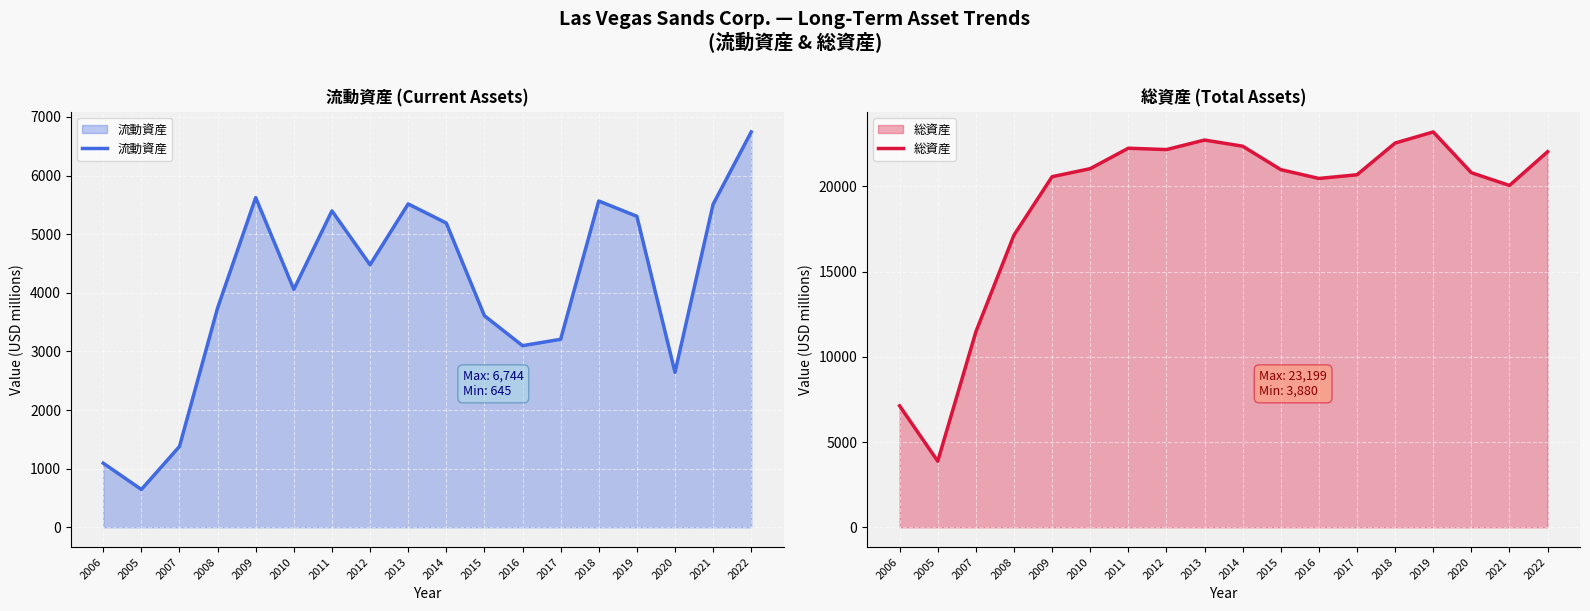

How many data points in 総資産 are above 20987?

8